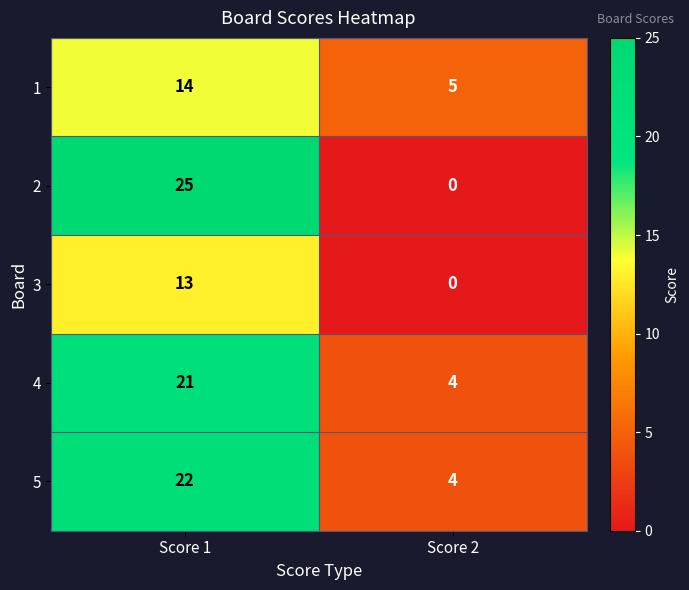

The value of 1 at Score 2 is 5. True or false?

True